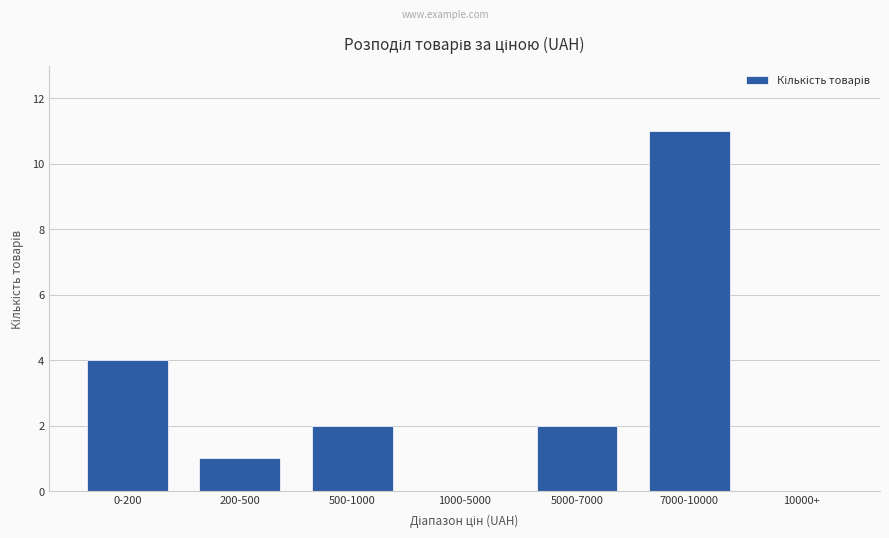

What is the greatest value displayed?

11